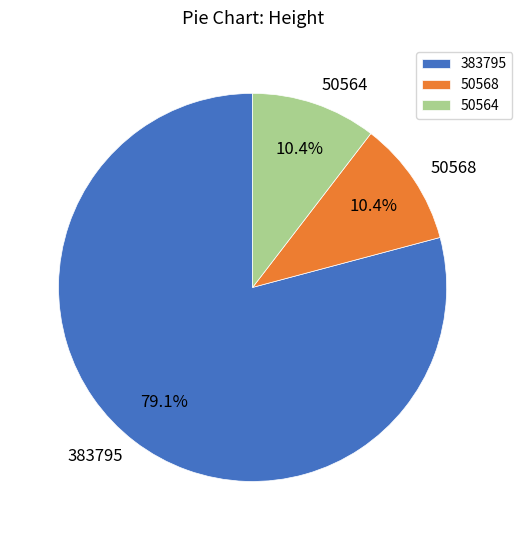

Which category accounts for the majority?

383795